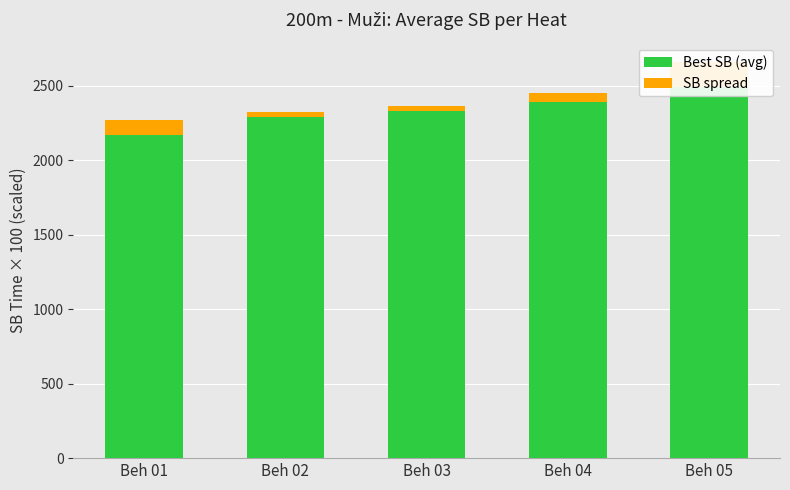

Count the number of data series in this chart.

2